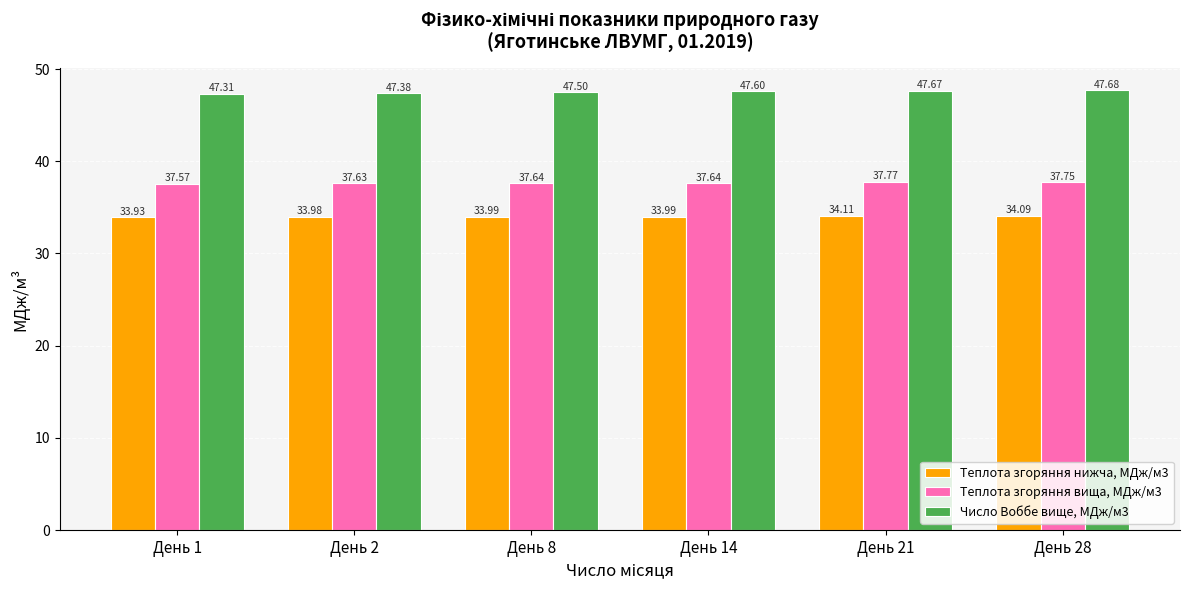

What is the spread (max minus min) of values at День 21?

13.6